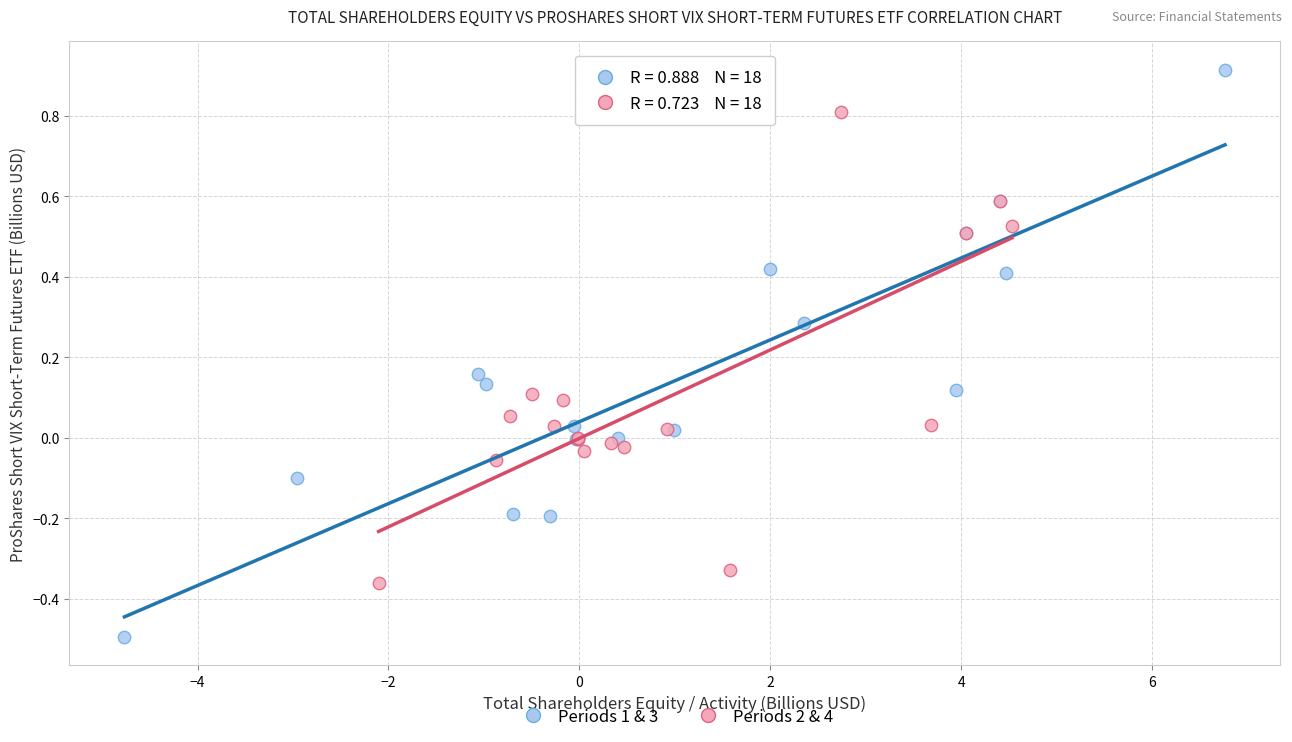

Which series has the widest spread of Y values?

Periods 1 & 3